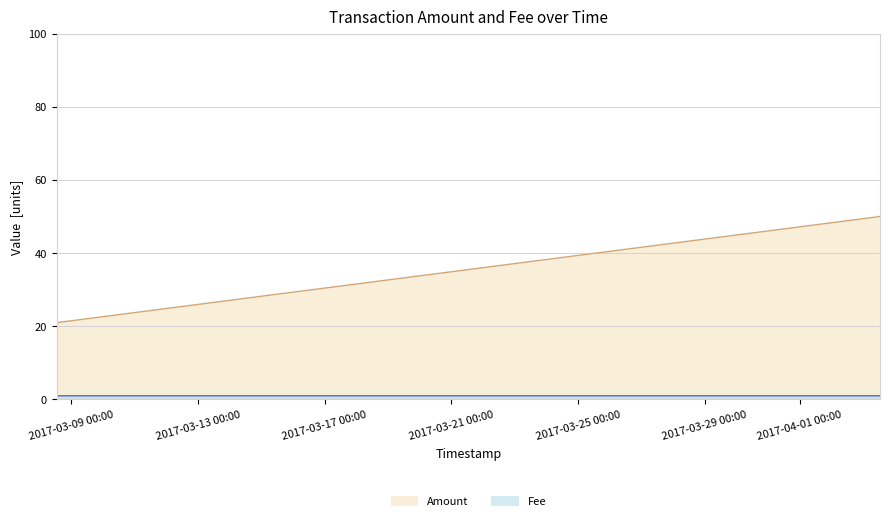

At which category is the sum across all series the highest?

2017-04-03 12:49:01